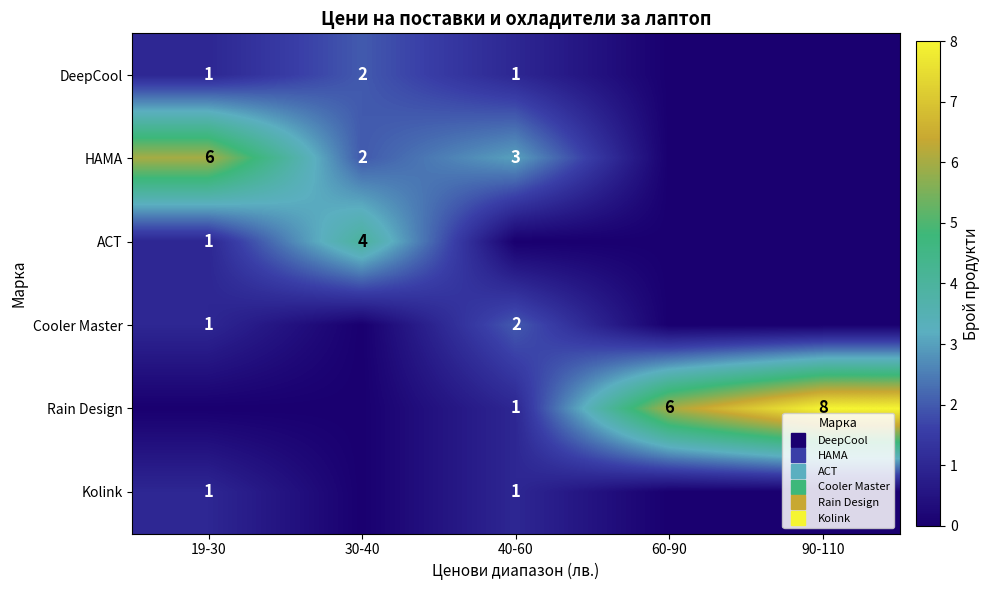

What is the sum of all DeepCool values?

4